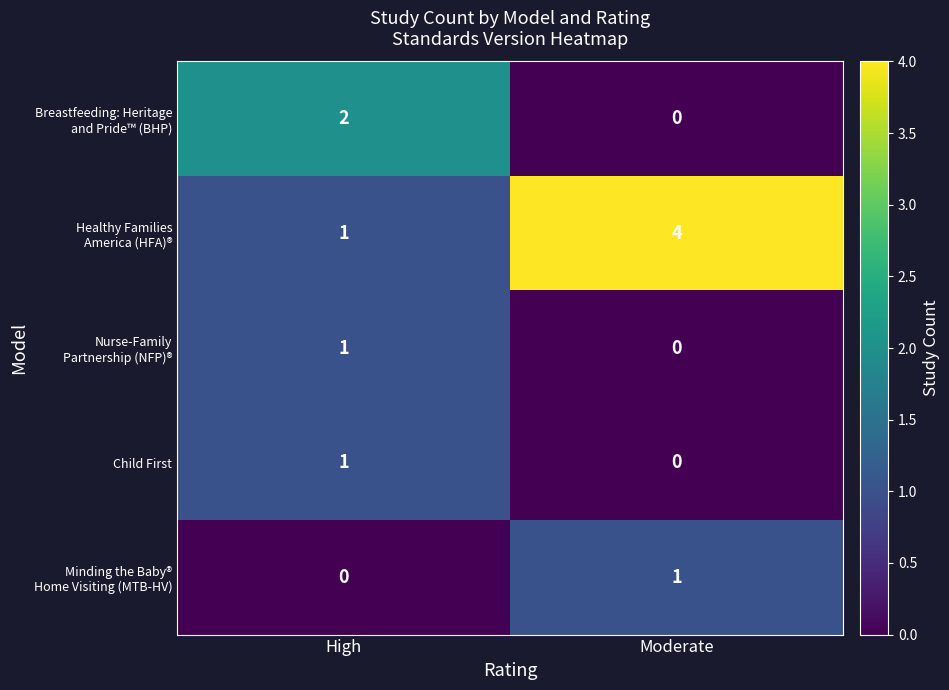

How many data points does each series have?

2